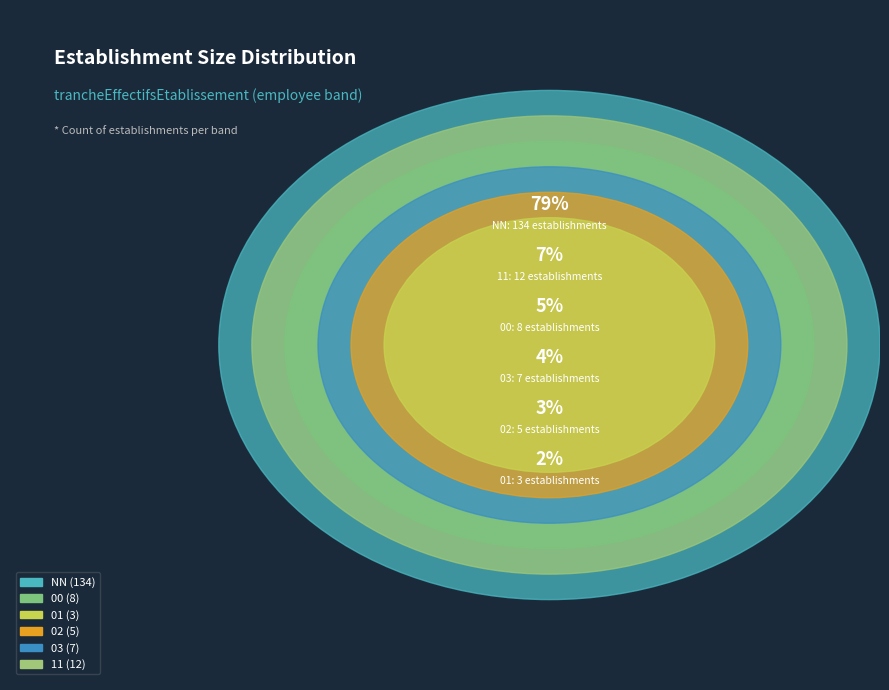

What is the smallest slice in the pie chart?

01